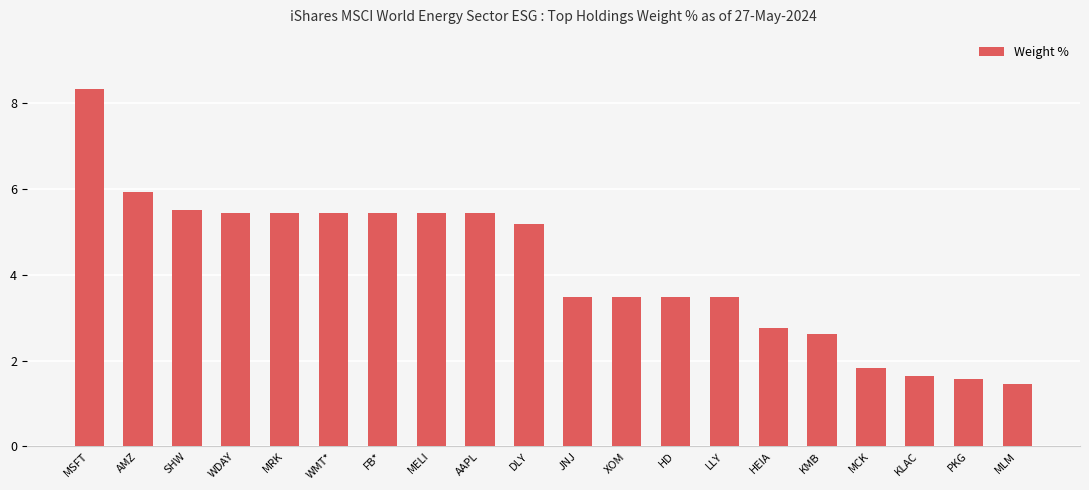

What is the ratio of the value at JNJ to the value at FB*?

0.6